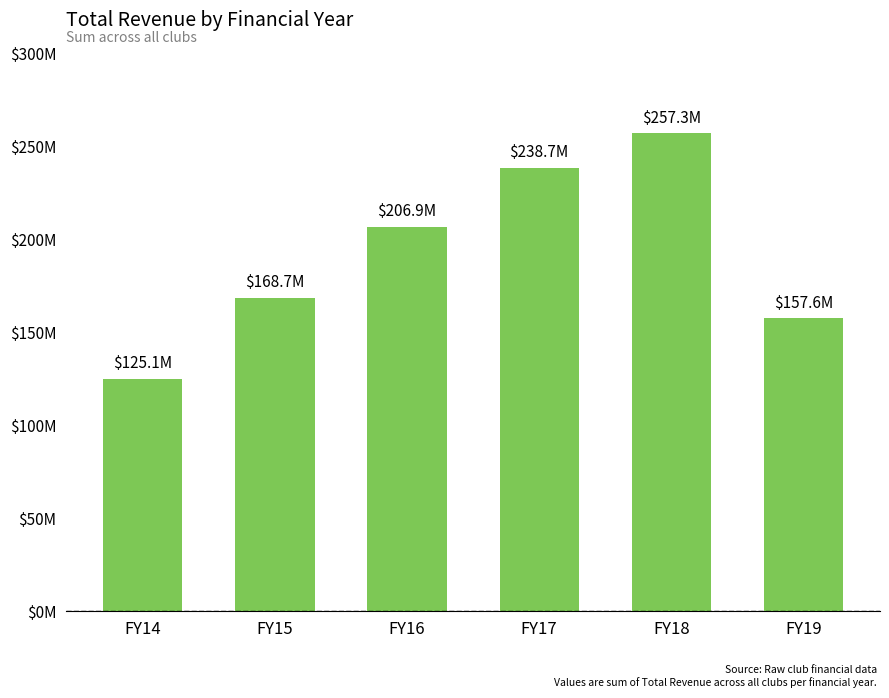

What is the sum of the values at FY19 and FY14?

282672120.2